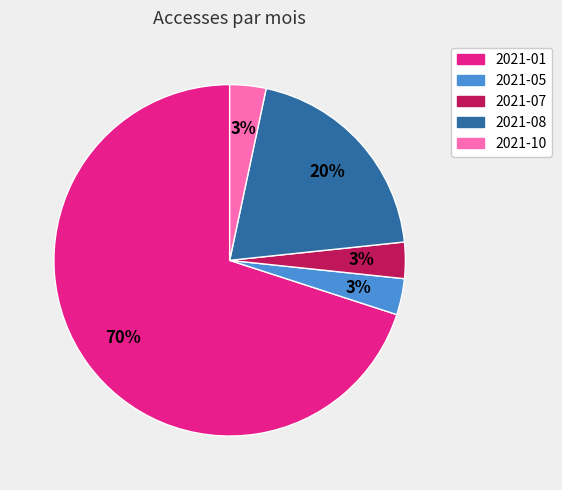

To the nearest percent, what portion does 2021-07 represent?

3%